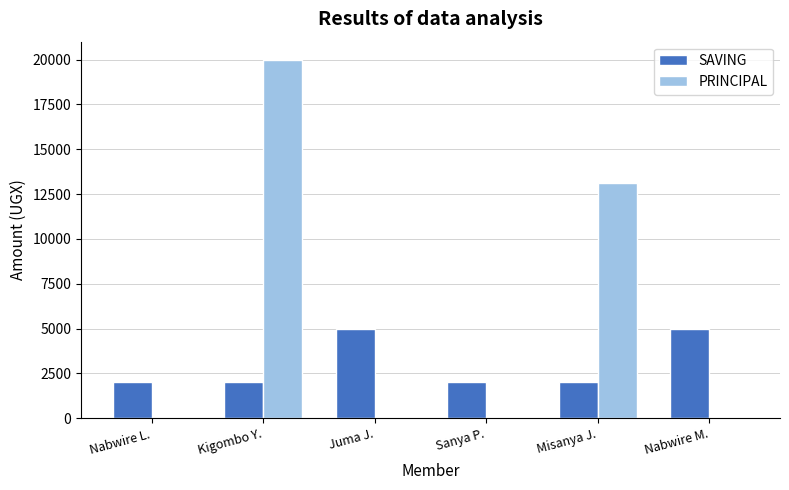

How many SAVING values are between 2000 and 5000?

6